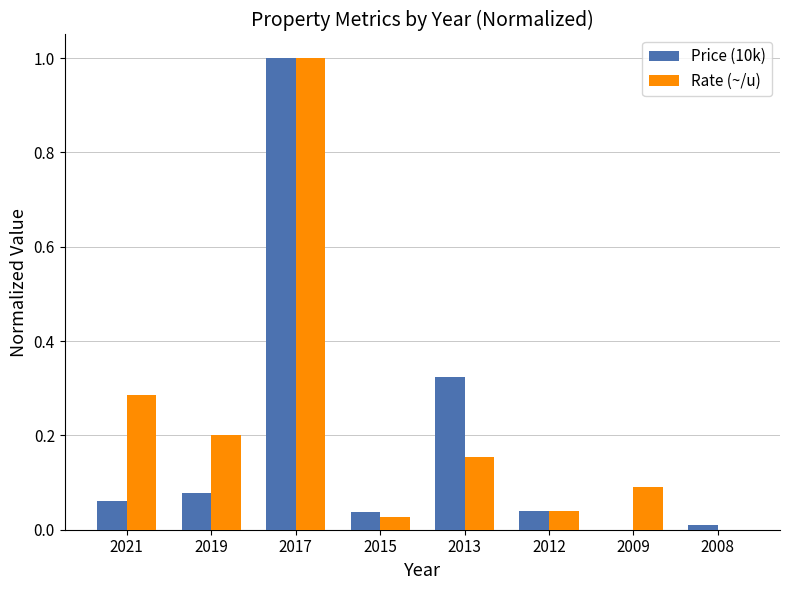

What is the maximum value shown in the chart?

1.0